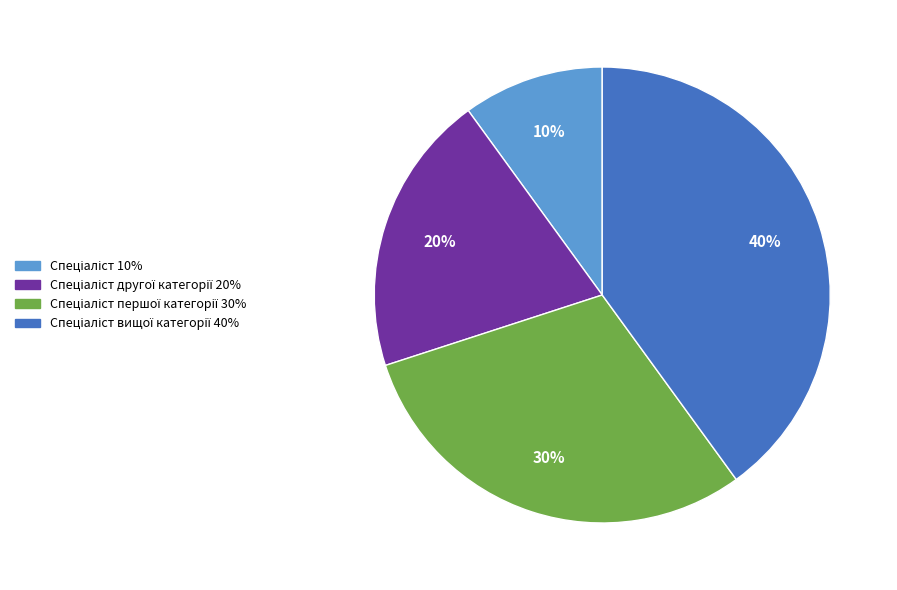

Is there any slice that represents more than half of the pie?

No